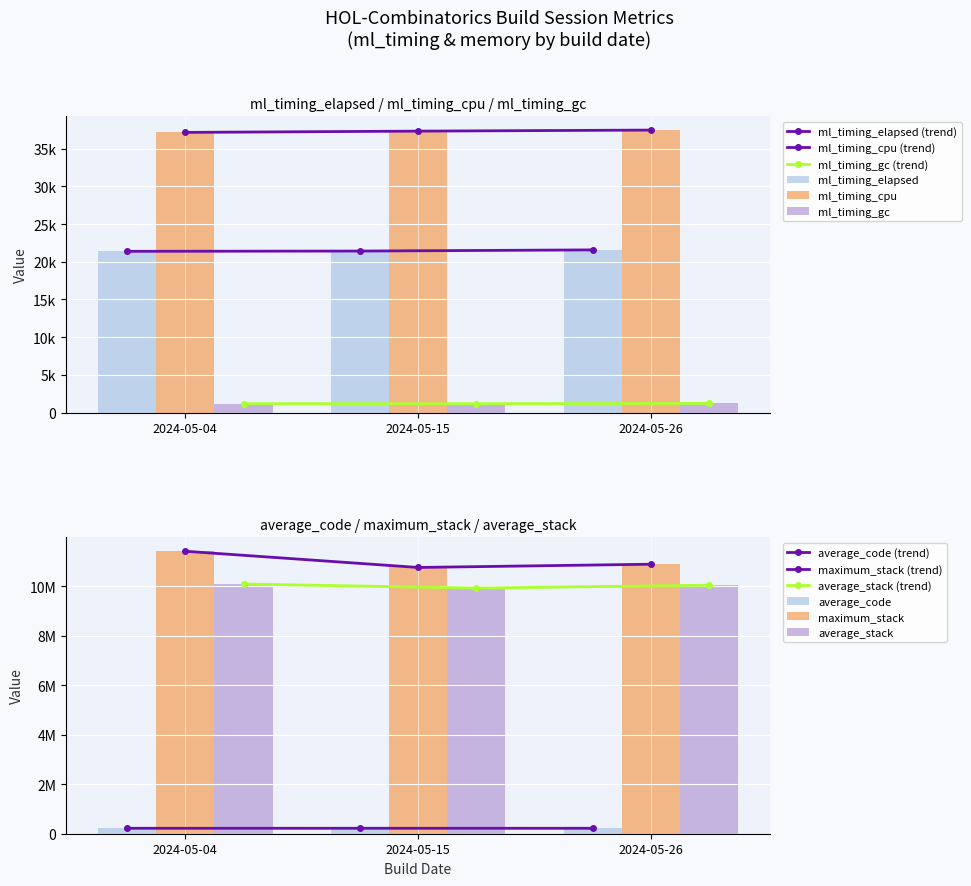

Where does the ml_timing_elapsed series first go above 21426?

2024-05-26